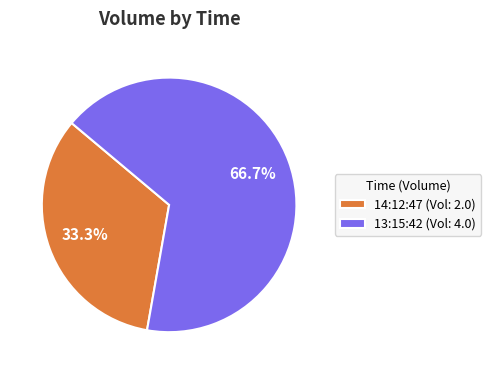

What percentage do 13:15:42 and 14:12:47 together represent?

100.0%